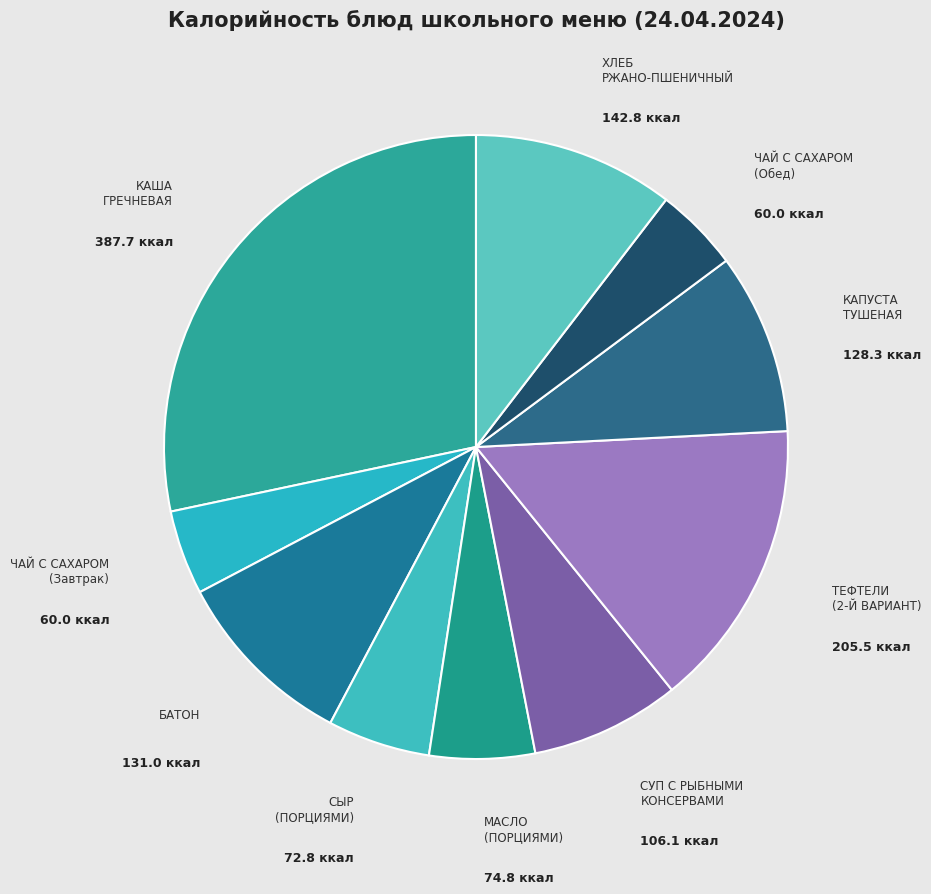

What is the ratio of the value at МАСЛО (ПОРЦИЯМИ) to the value at КАПУСТА ТУШЕНАЯ?

0.6